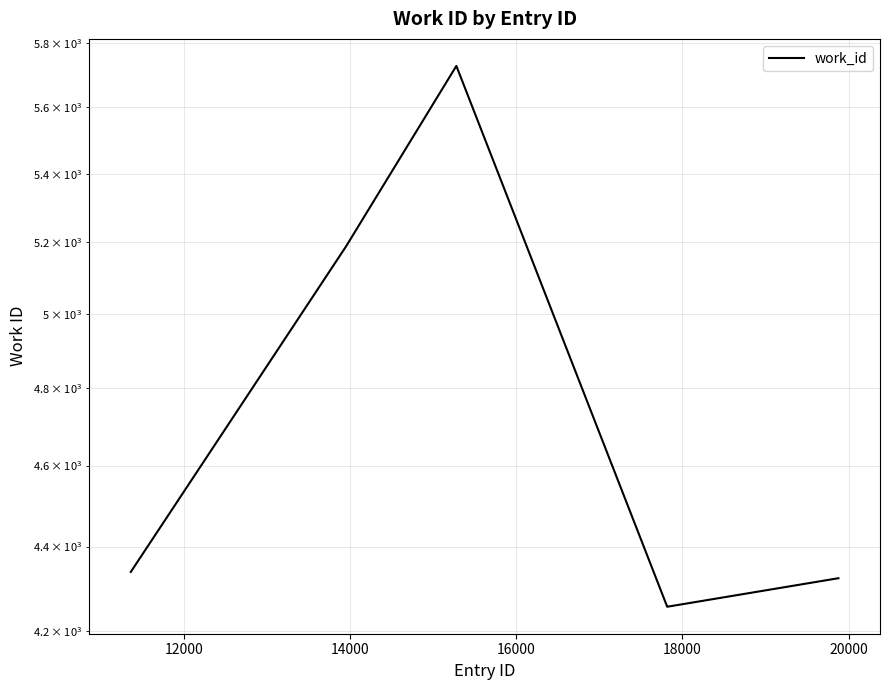

How many data points does each series have?

10